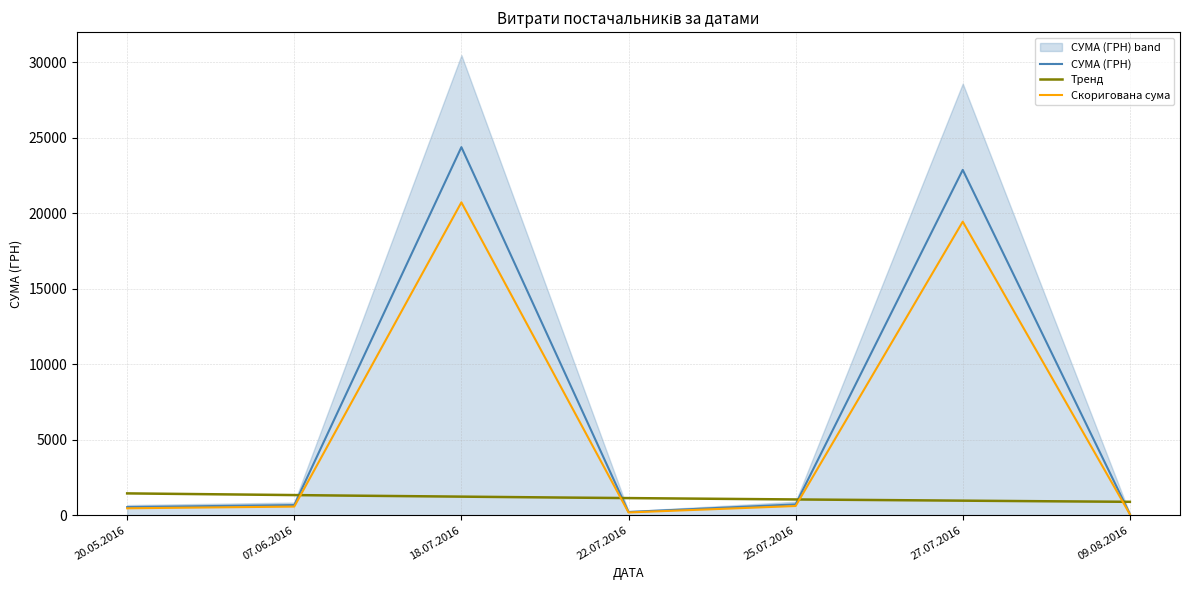

Where is СУМА (ГРН) nearest to the value 12223?

27.07.2016